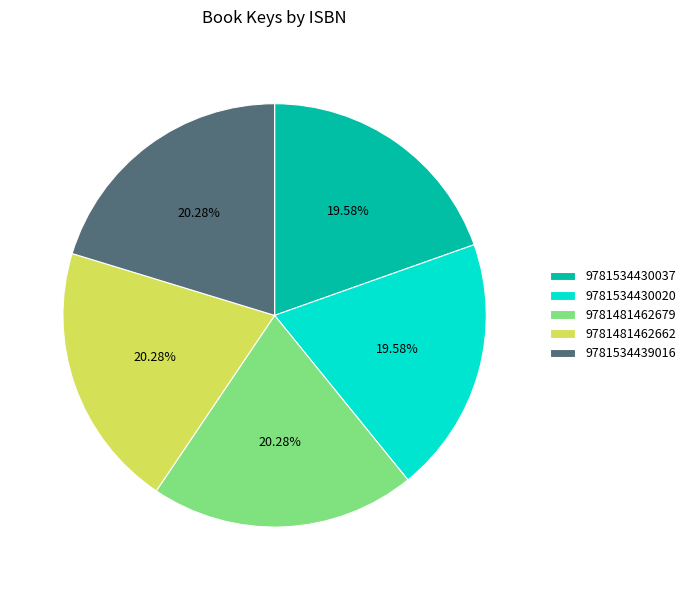

Combined, do 9781481462662 and 9781534439016 account for over 50%?

No